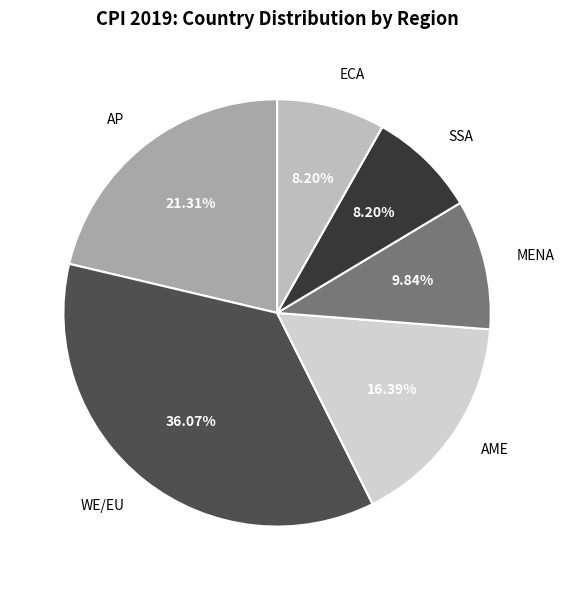

To the nearest percent, what is the difference between the largest and smallest slice percentages?

28%